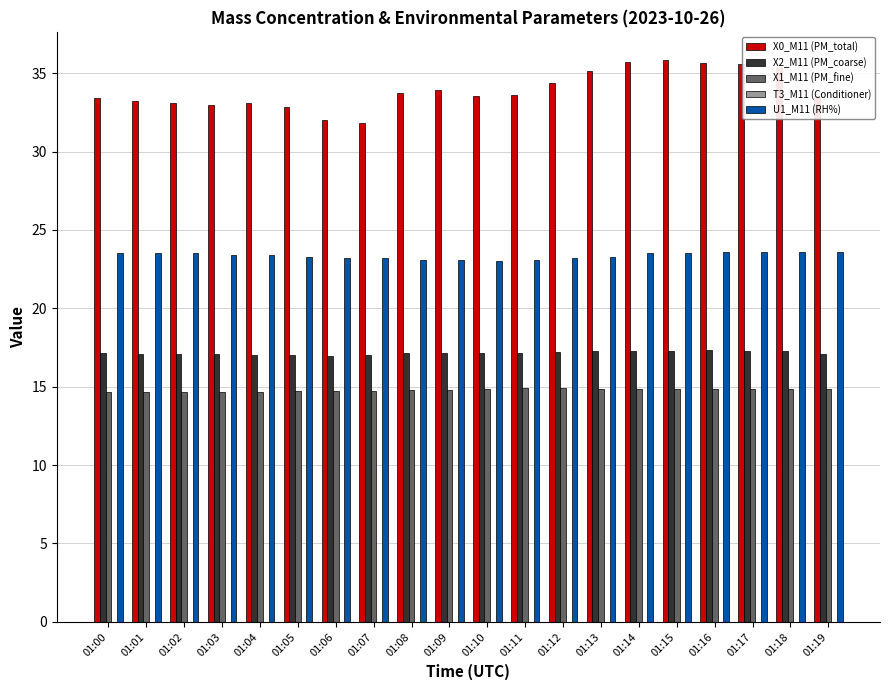

Which series has the widest spread of values?

X0_M11 (PM_total)